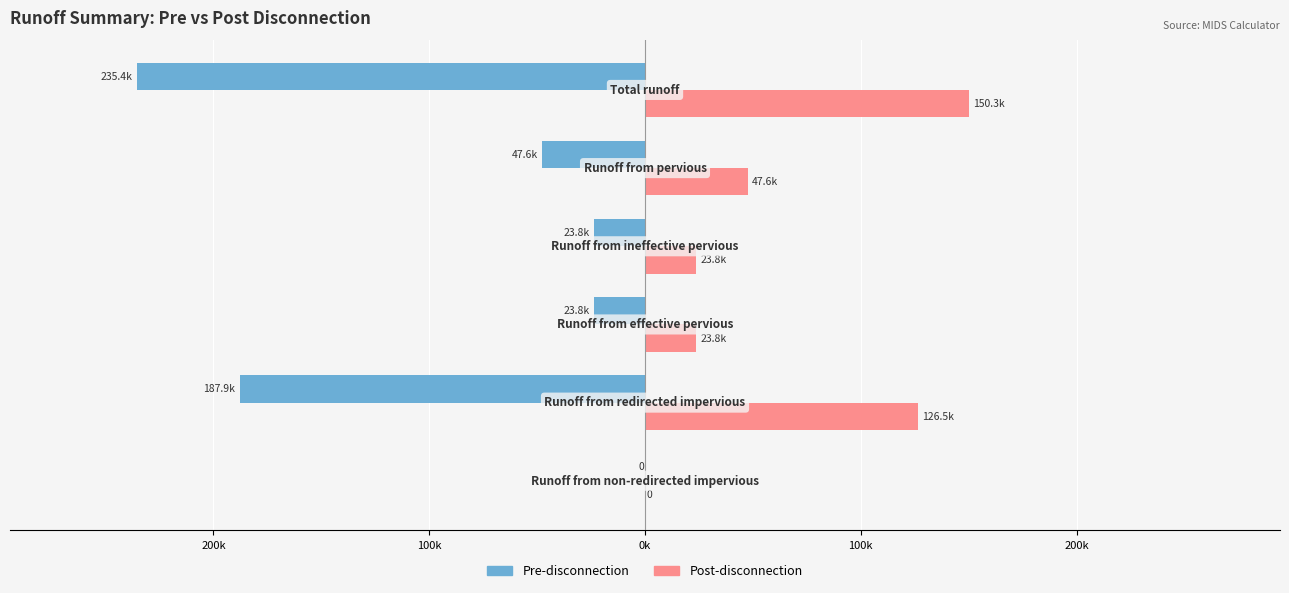

What are all the series names shown in the legend?

Pre-disconnection, Post-disconnection